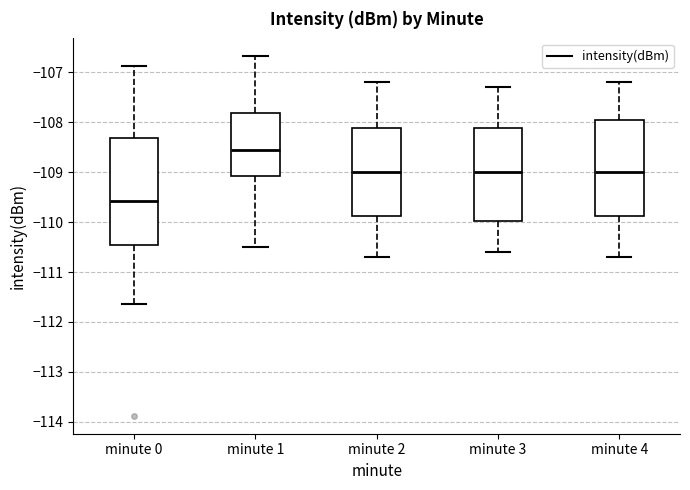

Which box's median line is the lowest?

minute 0